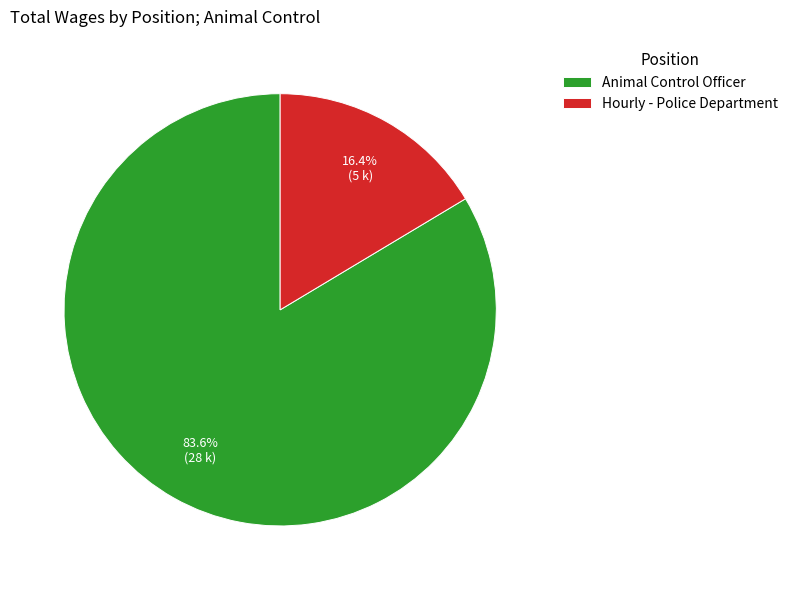

The Hourly - Police Department slice represents 16% of the pie. True or false?

True